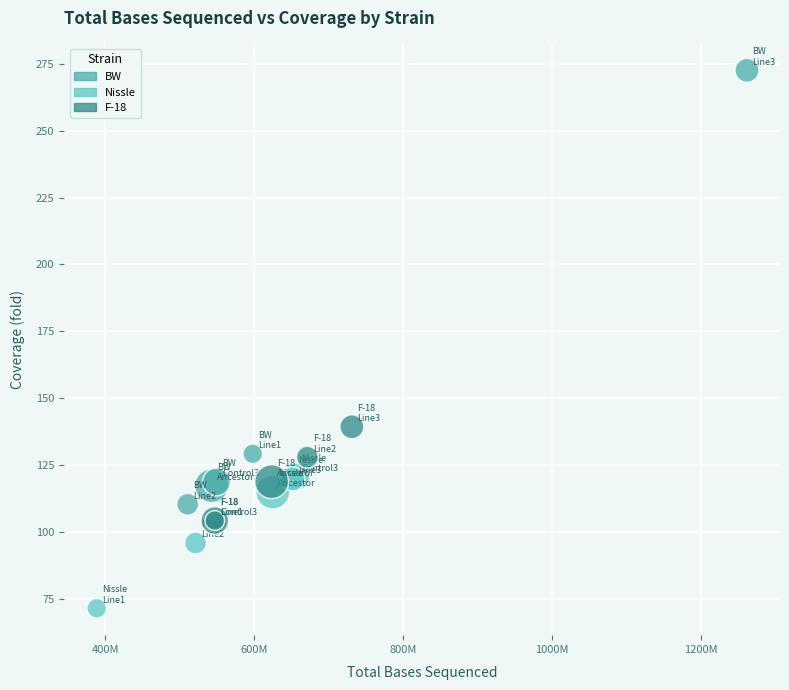

Which series has the largest Y range (max minus min)?

BW